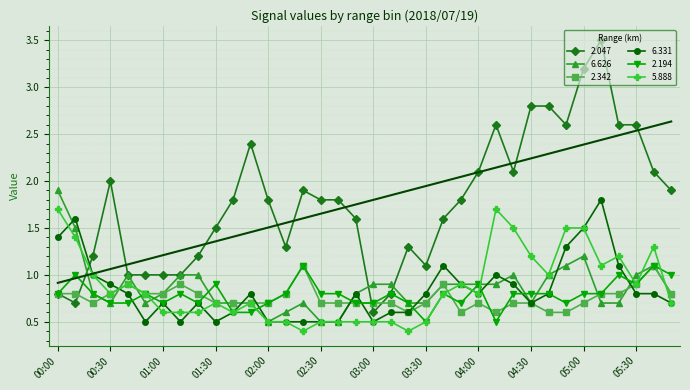

Where is 6.331 nearest to the value 1?

00:20